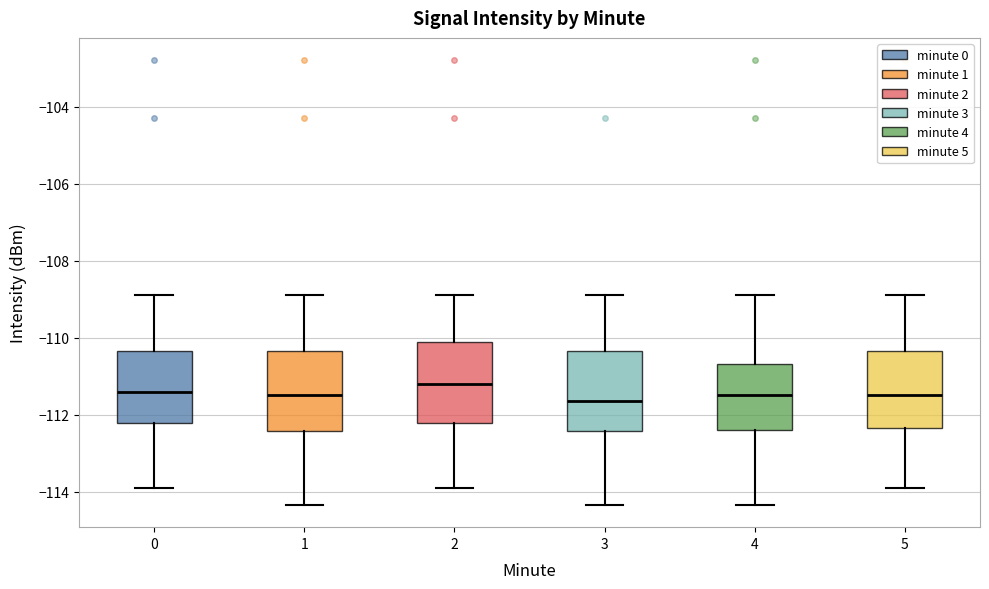

Where is the upper edge of the box at x = 3 on the y-axis? The values are not printed on the chart, so give them approximately, as read against the axis.

-110.4